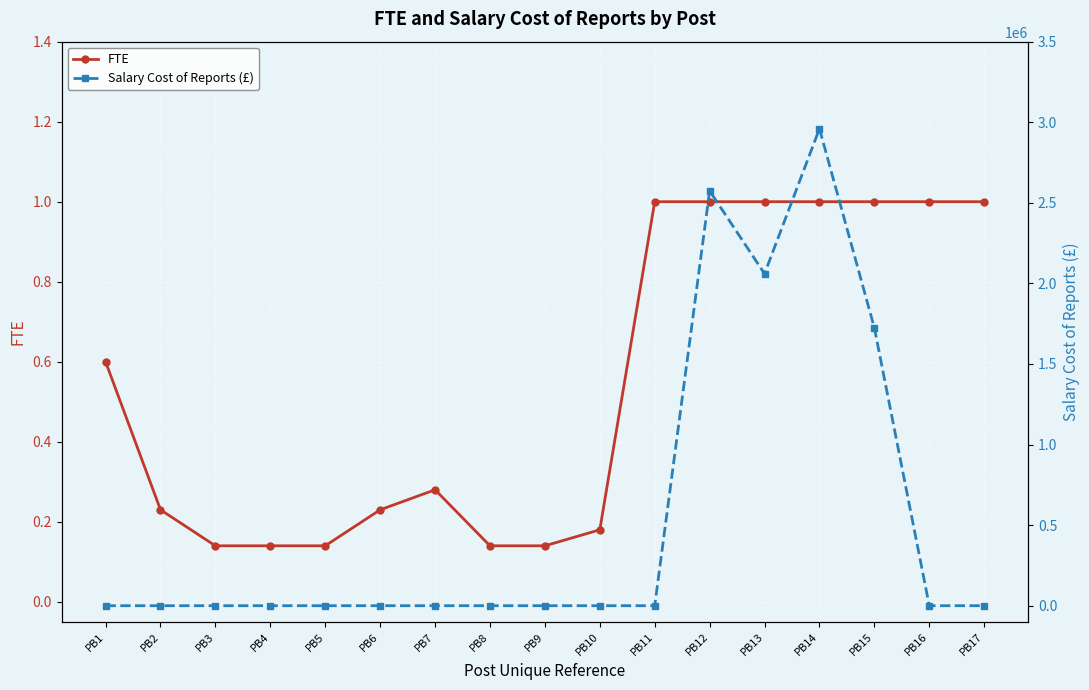

What is the total value across all series at PB17?

1.0